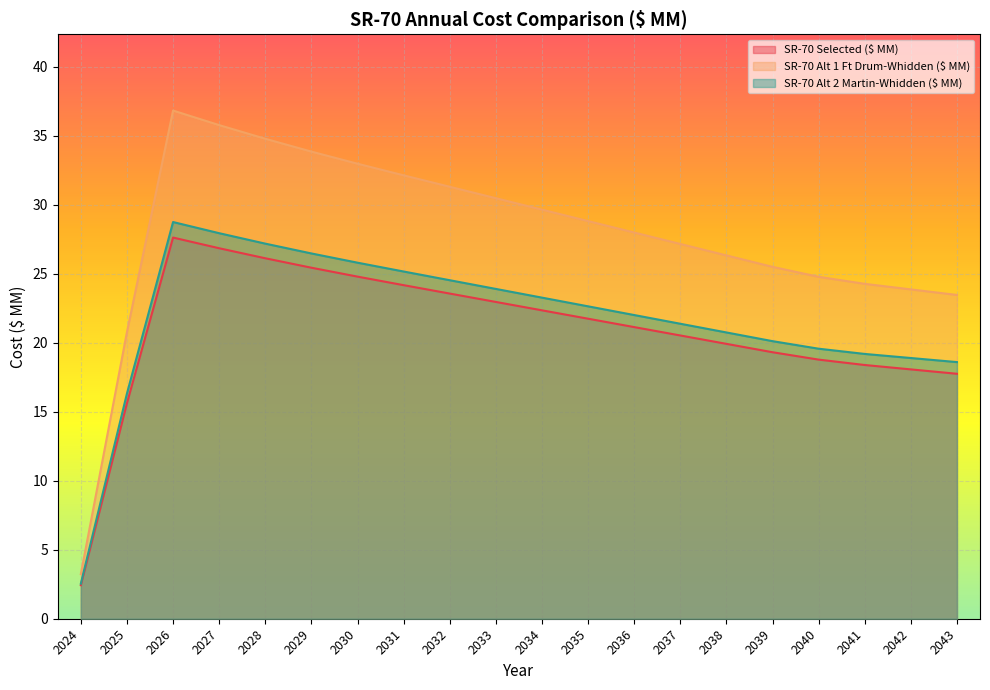

What is the minimum value shown in the chart?

2.4